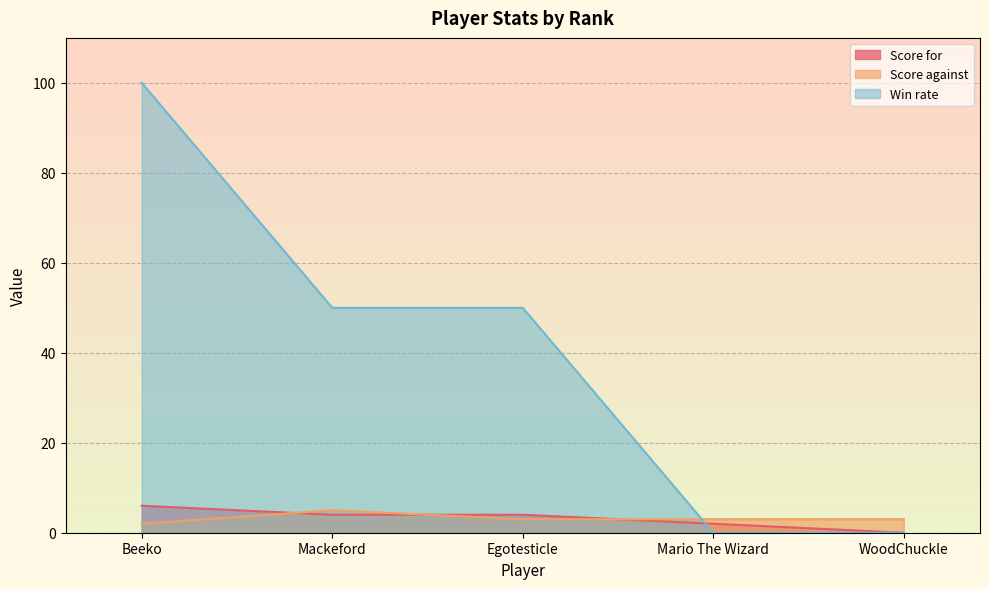

After their last crossing, which series has the higher values: Score against or Score for?

Score against